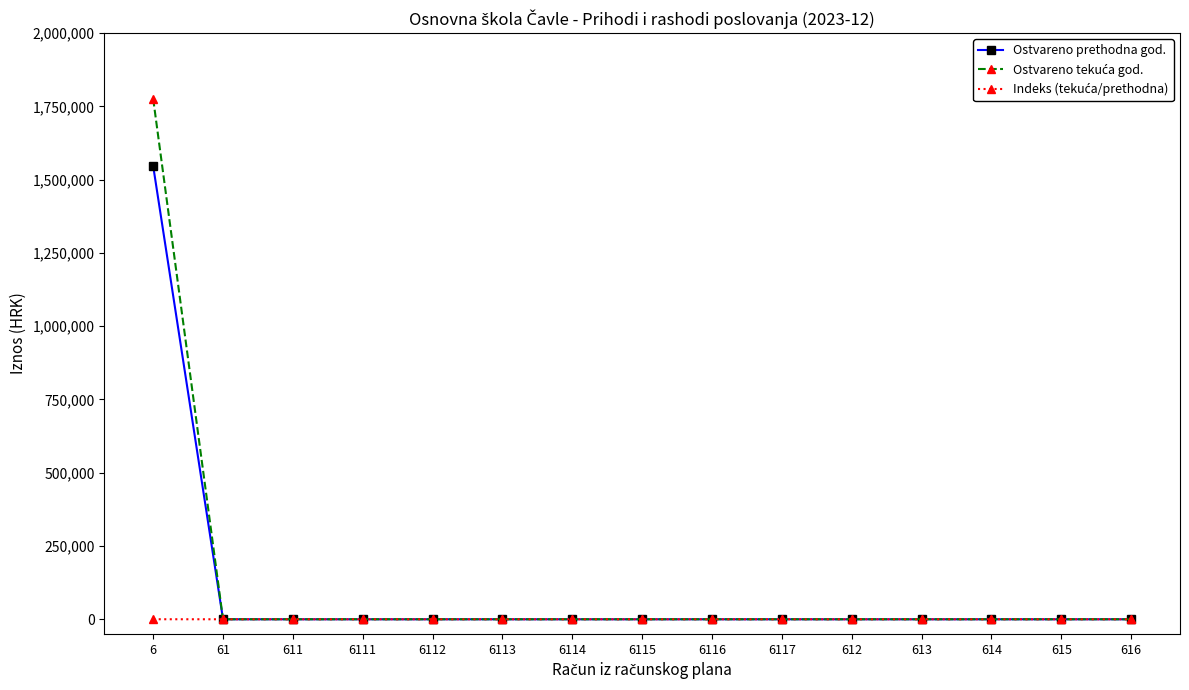

The value of Ostvareno prethodna god. at 6112 is 0.0. True or false?

True